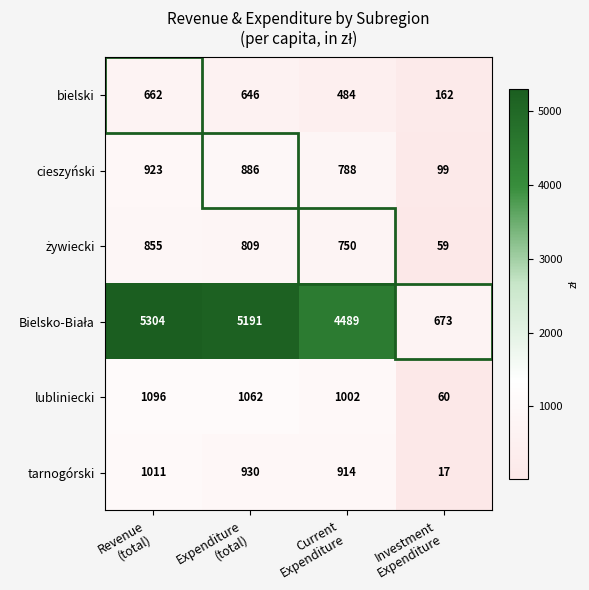

What is the maximum value for tarnogórski?

1011